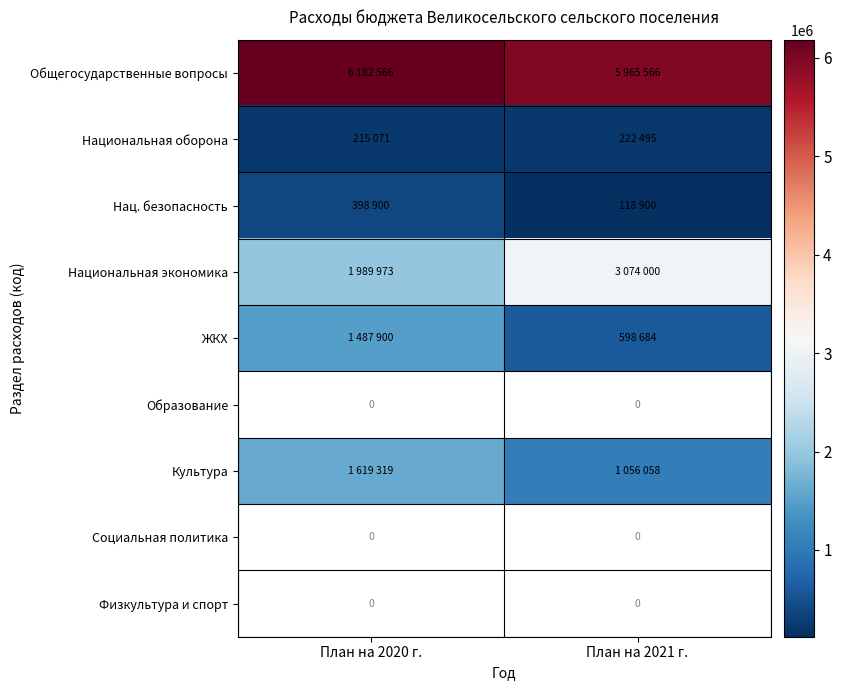

Which series has the widest spread of values?

Национальная экономика